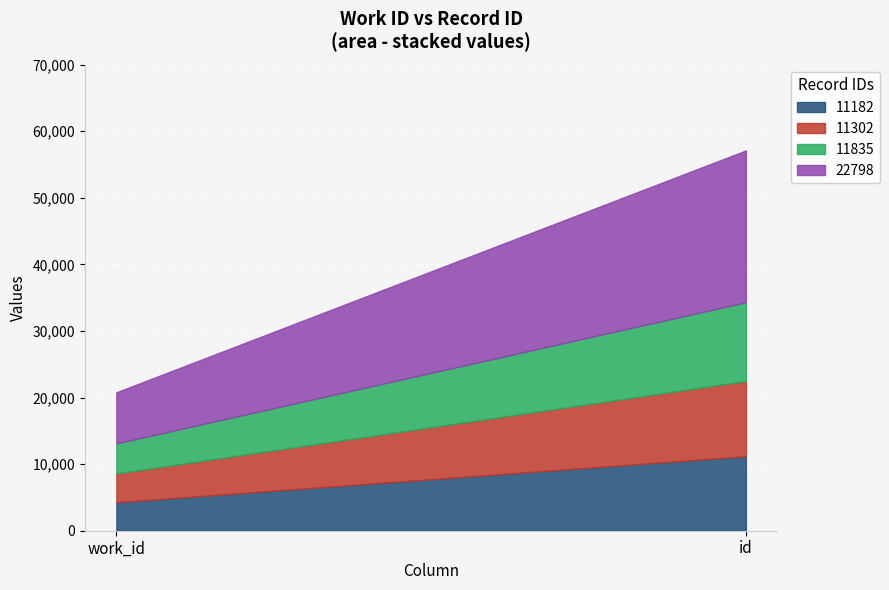

At which category is the sum across all series the highest?

id